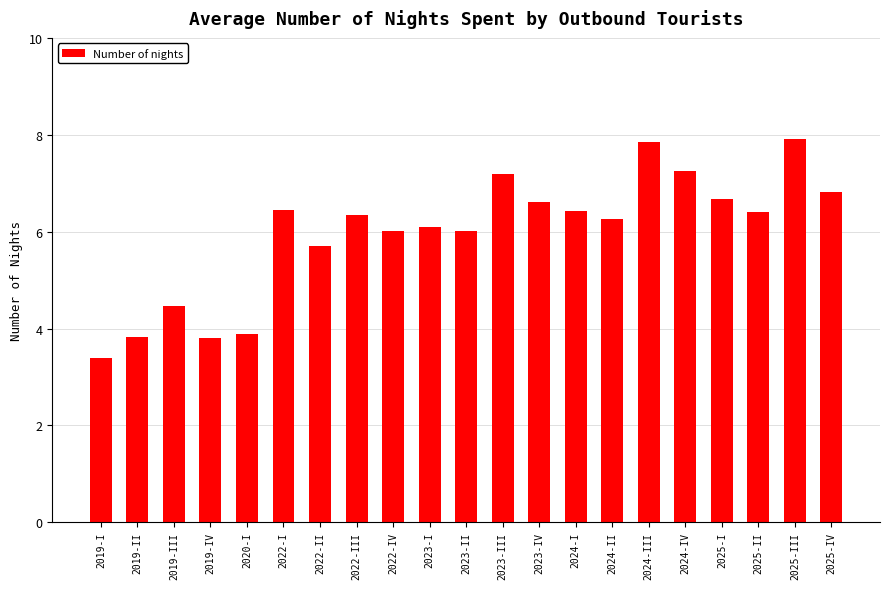

Between 2020-I and 2024-IV, which is larger?

2024-IV